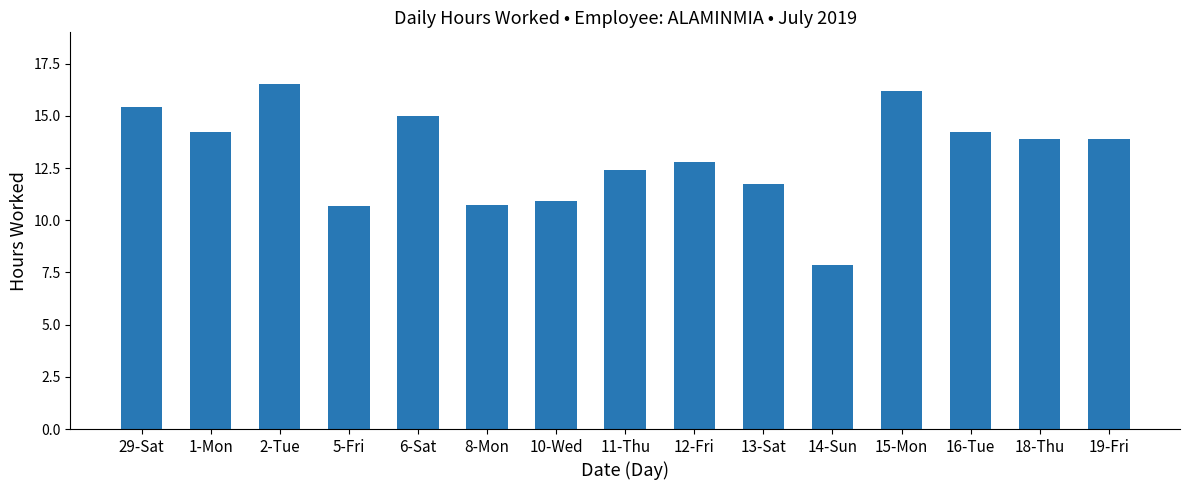

What is the difference between the values at 15-Mon and 6-Sat?

1.2